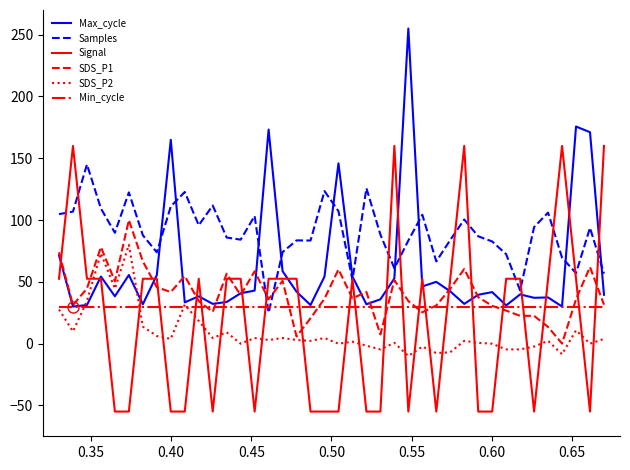

What is the minimum value for SDS_P2?

-10.0